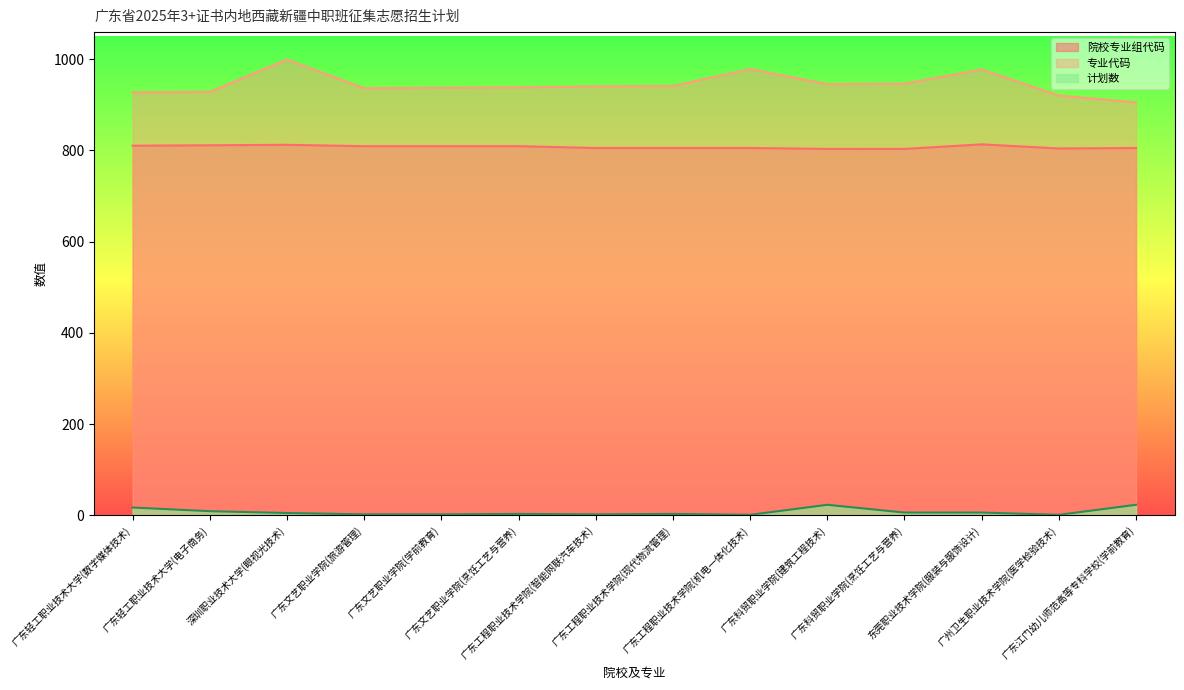

Reading left to right, transcribe all the data shown in this chart.

院校专业组代码: 810	811	812	809	809	809	805	805	805	803	803	813	804	805
专业代码: 927	928	999	936	937	938	940	941	978	945	946	977	920	905
计划数: 17	9	5	2	2	3	2	3	1	23	6	6	1	23